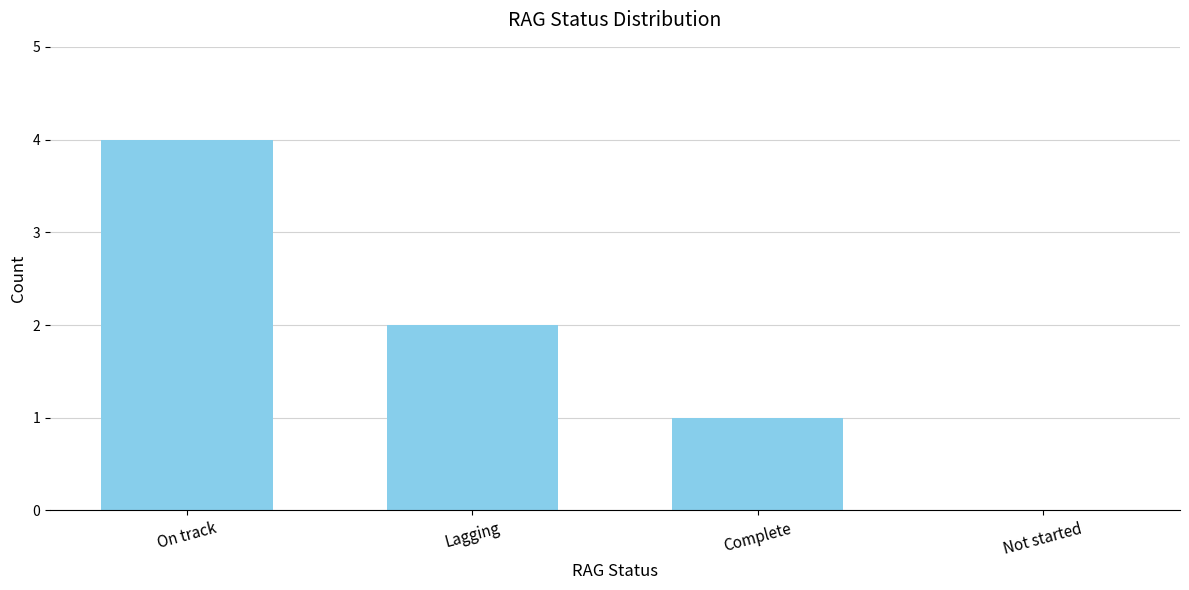

How many categories are shown in the chart?

4